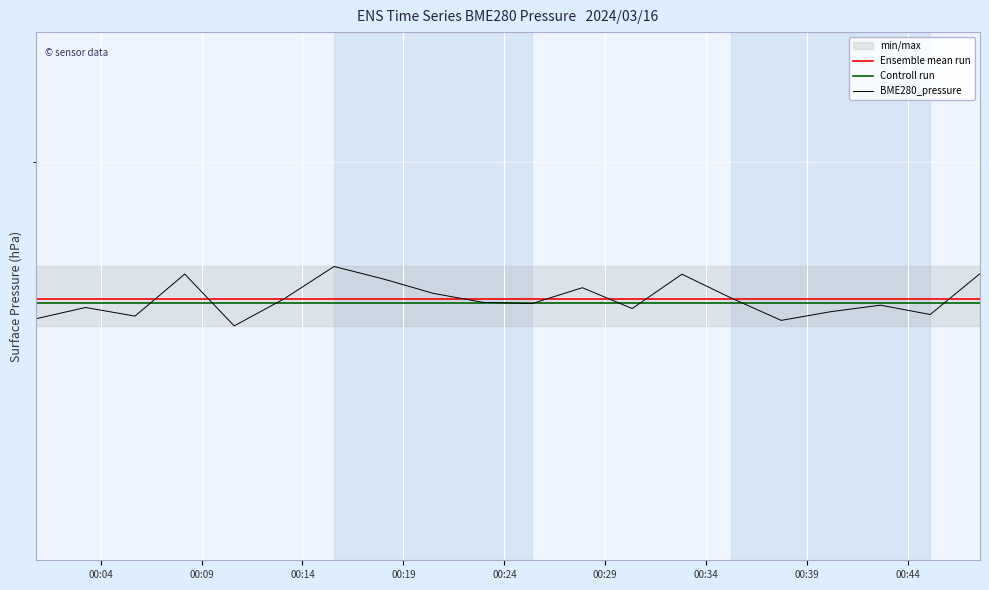

Does the chart display data point markers on the line(s)?

No